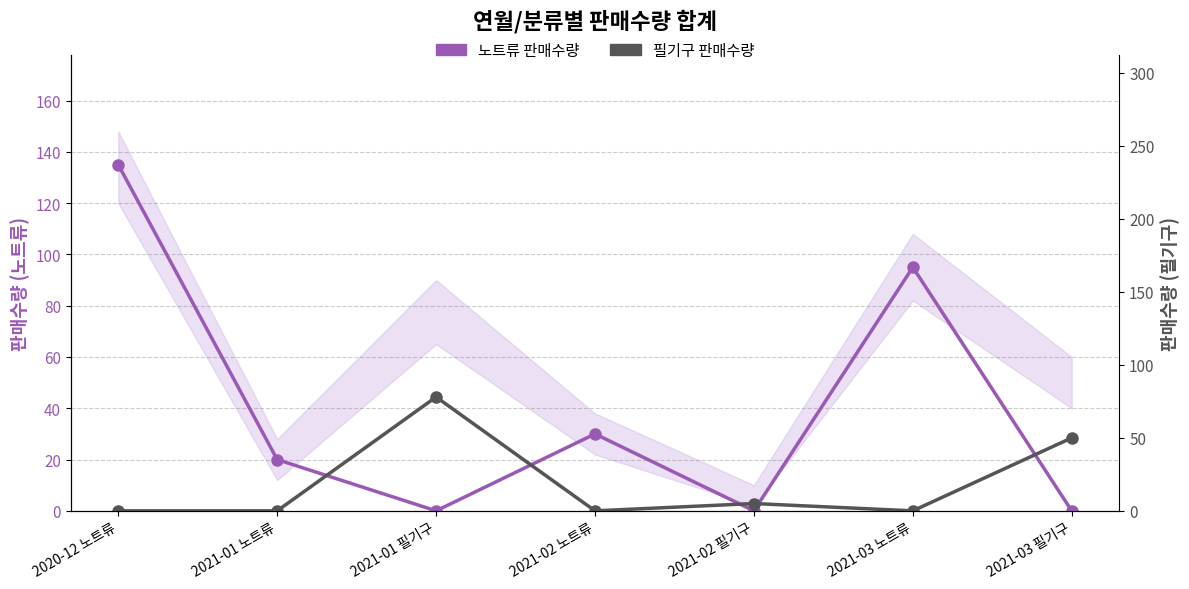

List the series in order of their overall mean, lowest first.

필기구 판매수량, 노트류 판매수량